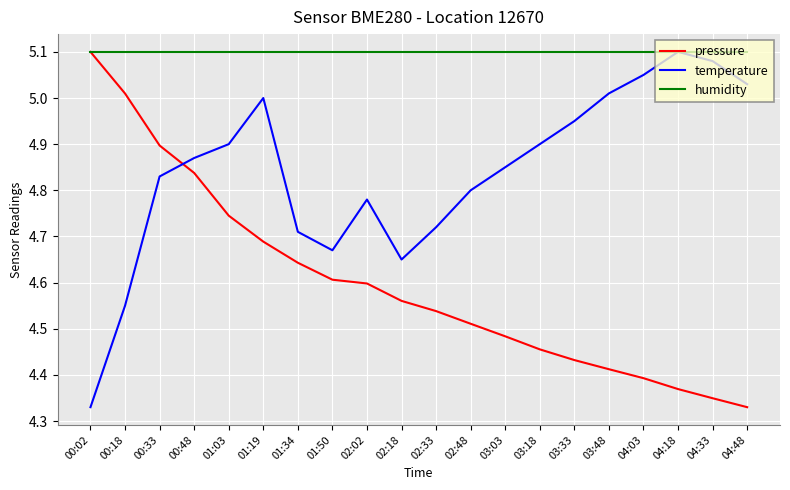

What is the spread (max minus min) of values at 04:03?

0.7